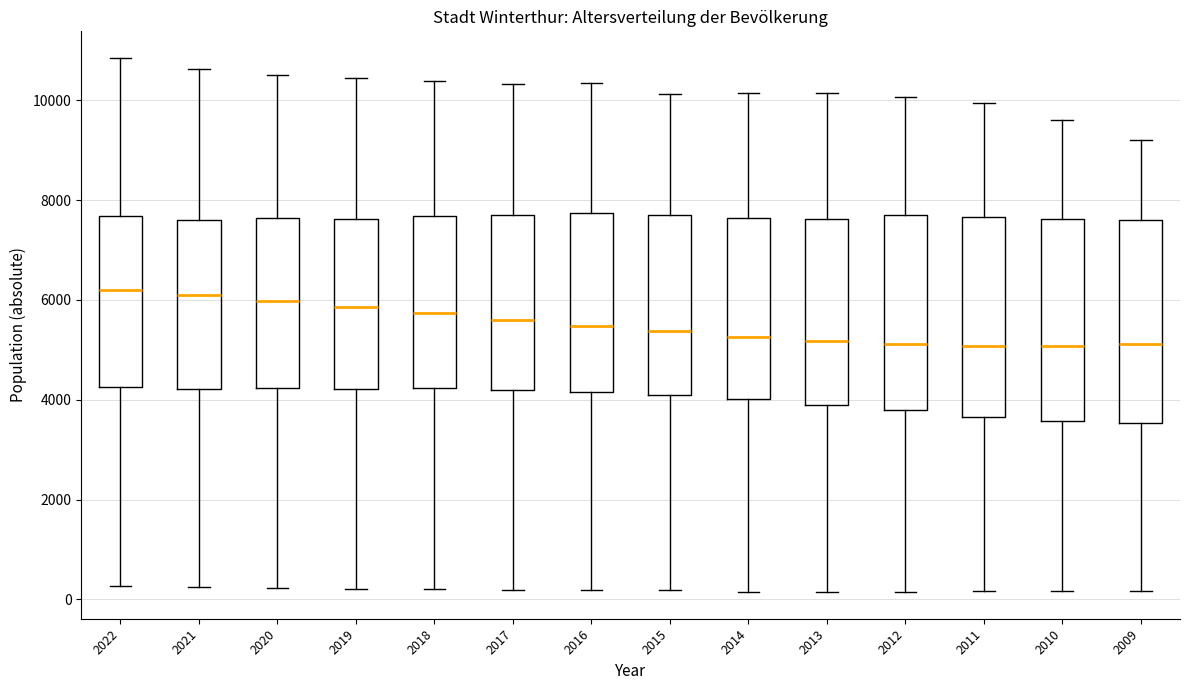

Where does the lower whisker of the box at x = 2013 end on the y-axis? The values are not printed on the chart, so give them approximately, as read against the axis.

200